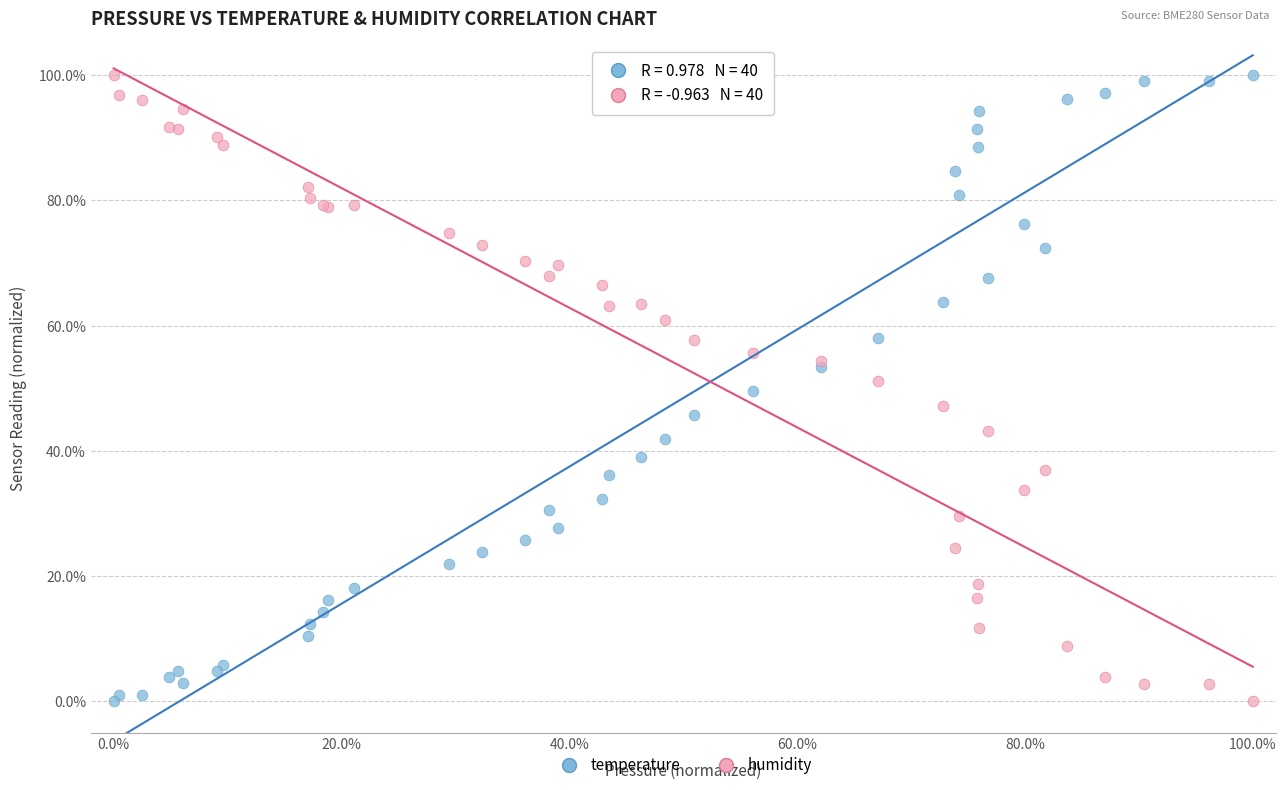

What are all the series names shown in the legend?

temperature, humidity